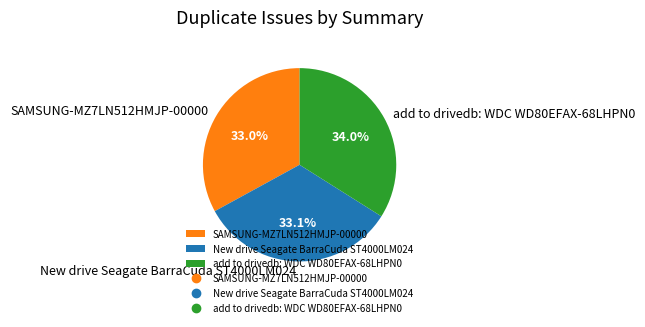

How many slices are in this pie chart?

3